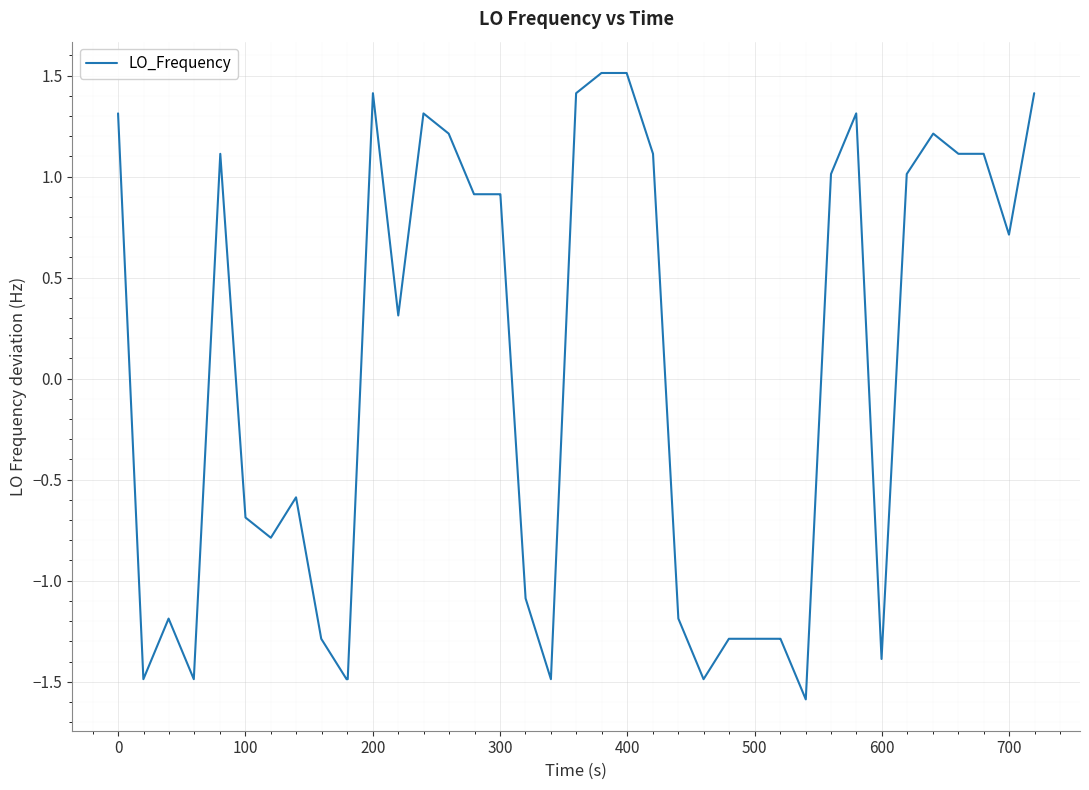

What is the smallest value displayed?

-1.6